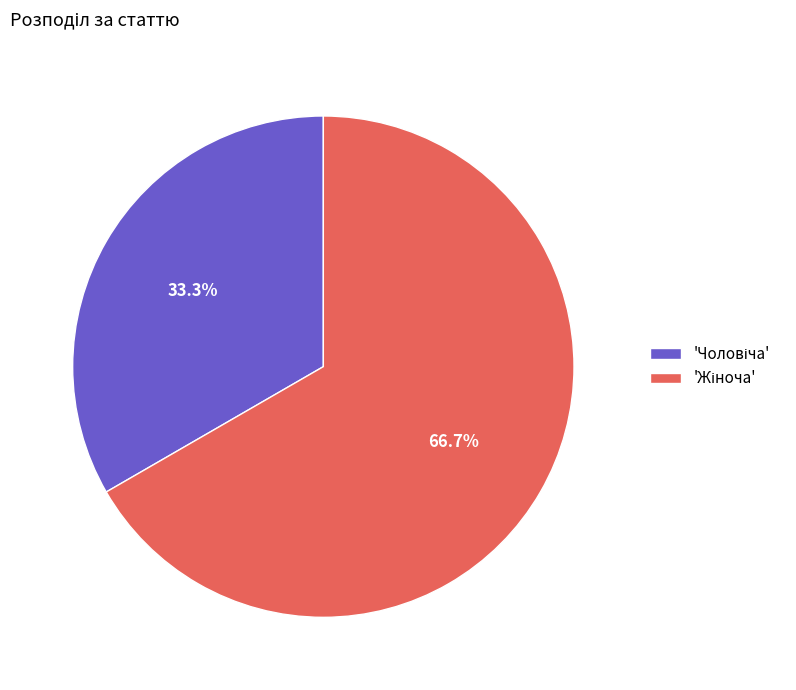

Is there a majority slice in this chart?

Yes